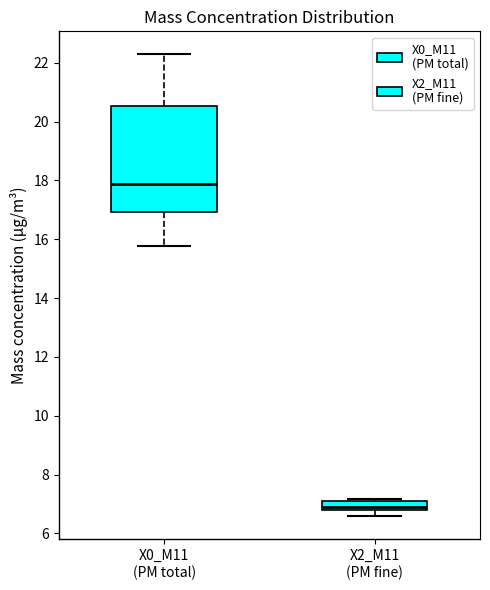

Reading left to right, transcribe this box plot: for each box, give where its median line is, the range the box spans, and where its two whiskers end, as read against the y-axis. The values are not printed on the chart, so give them approximately, as read against the axis.

X0_M11 (PM total): median 17.8, box 17.0 to 20.6, whiskers 15.8 to 22.2
X2_M11 (PM fine): median 6.8 (inside the box), box 6.8 to 7.2, whiskers 6.6 to 7.2 (just above the box's upper edge)